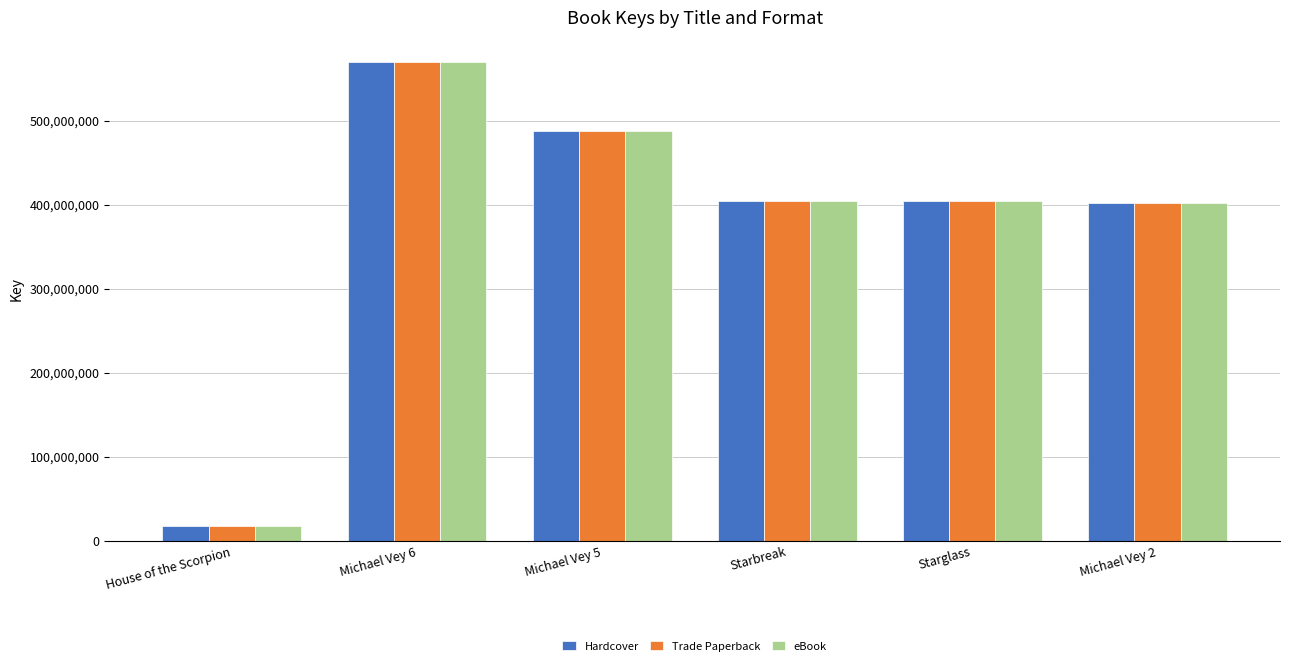

At which category is the sum across all series the highest?

Michael Vey 6